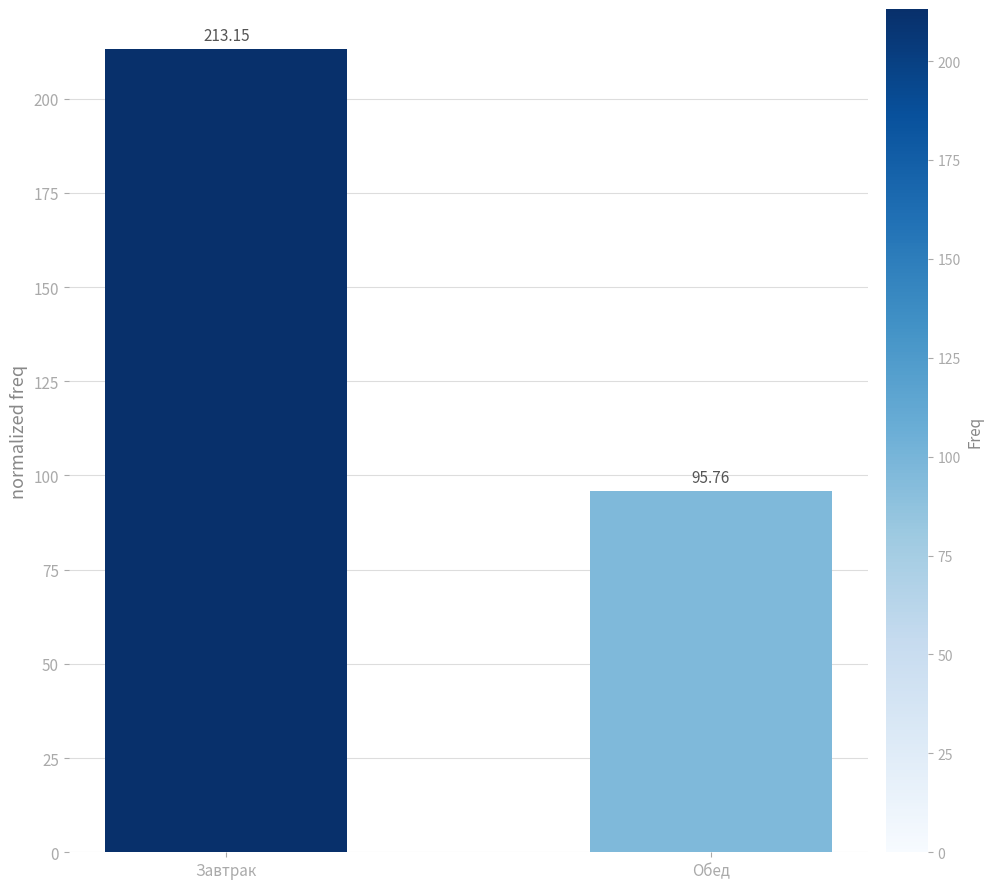

True or false: the data shows 95.8 at Обед.

True